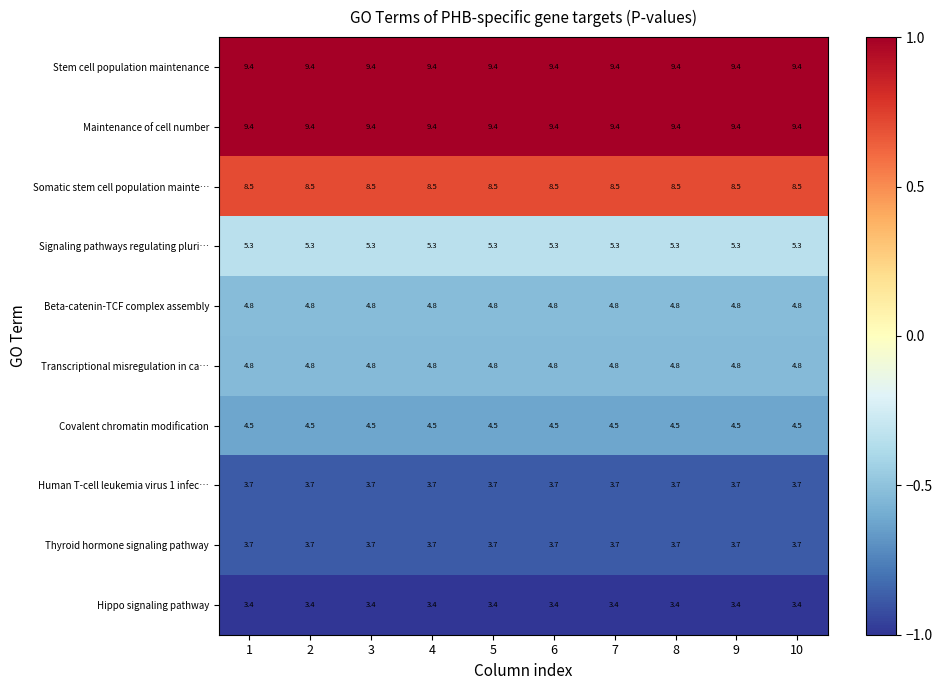

What is the minimum value for Somatic stem cell population mainte…?

8.5